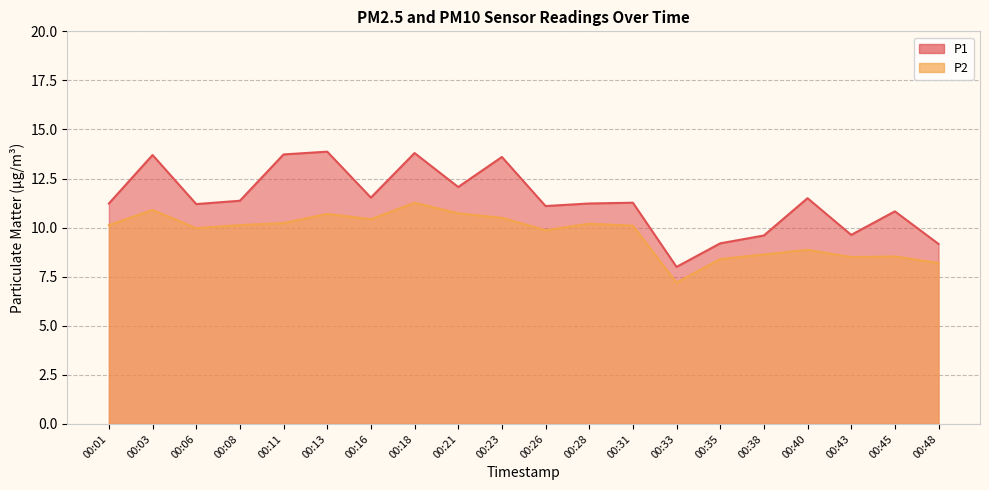

At which label does P1 reach its minimum?

00:33